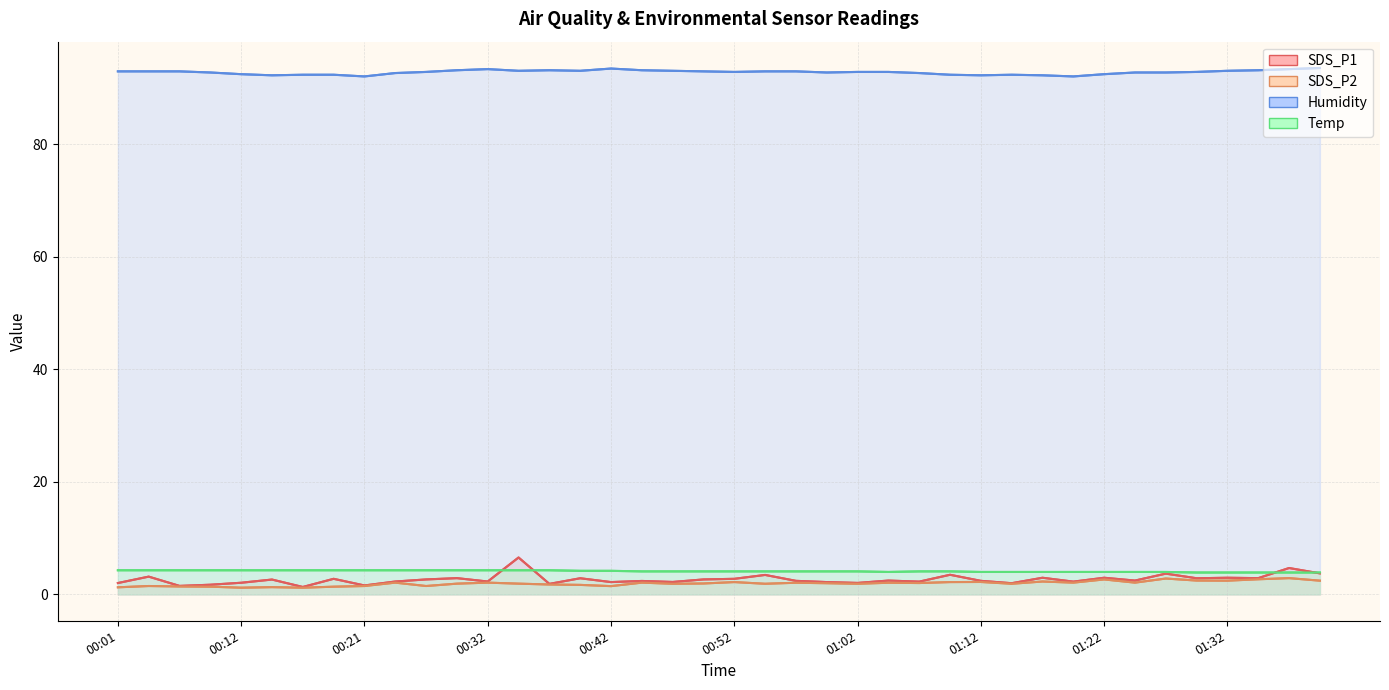

In Humidity, how many points are higher than both neighbors (excluding endpoints)?

4